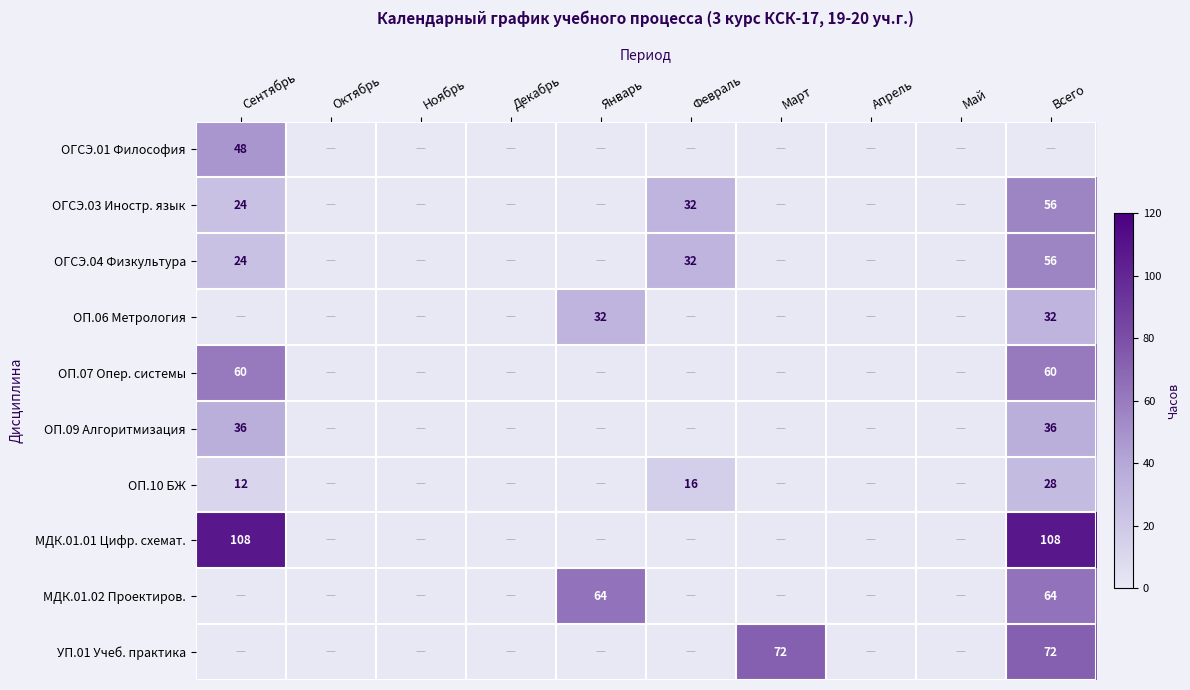

Which has a higher value, Декабрь or Январь?

Декабрь